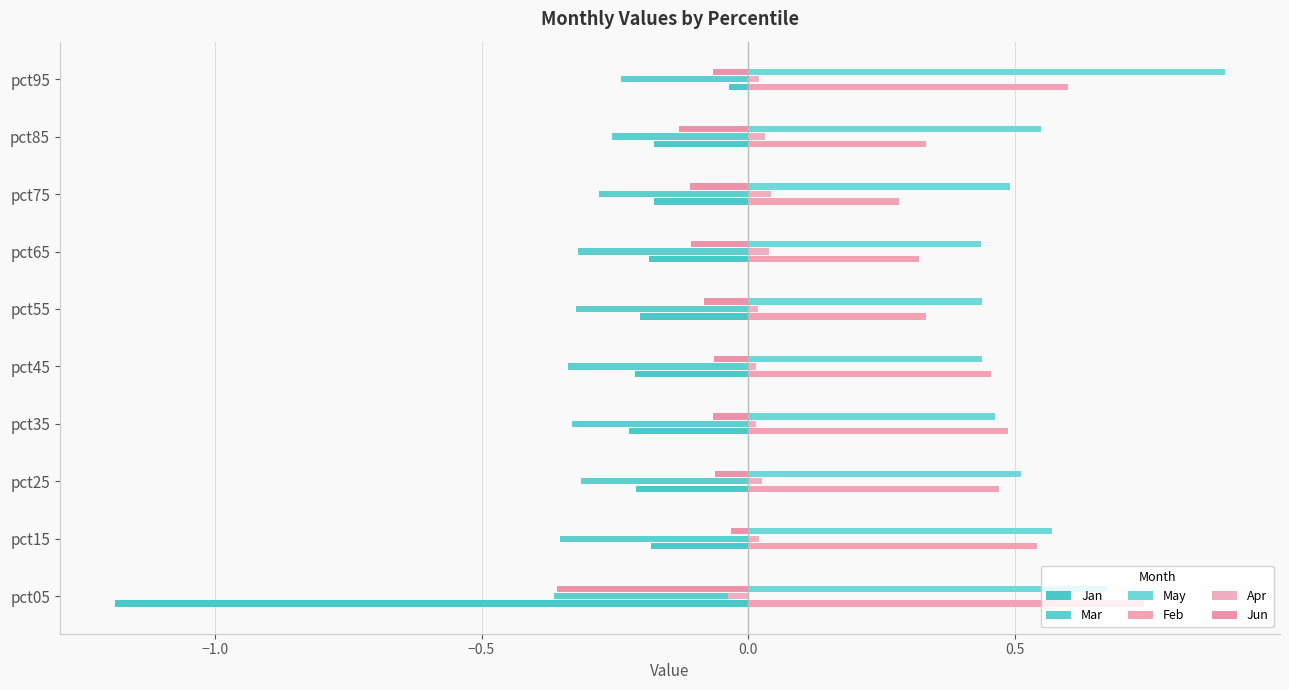

How many categories are shown in the chart?

10